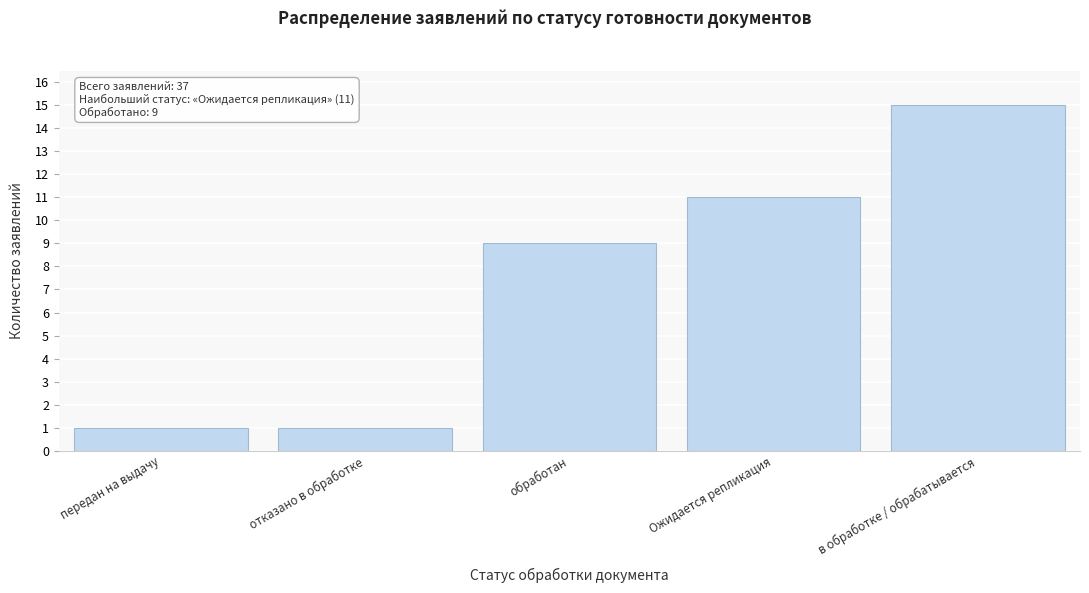

Reading left to right, list all the values displayed in this chart.

передан на выдачу=1	отказано в обработке=1	обработан=9	Ожидается репликация=11	в обработке / обрабатывается=15